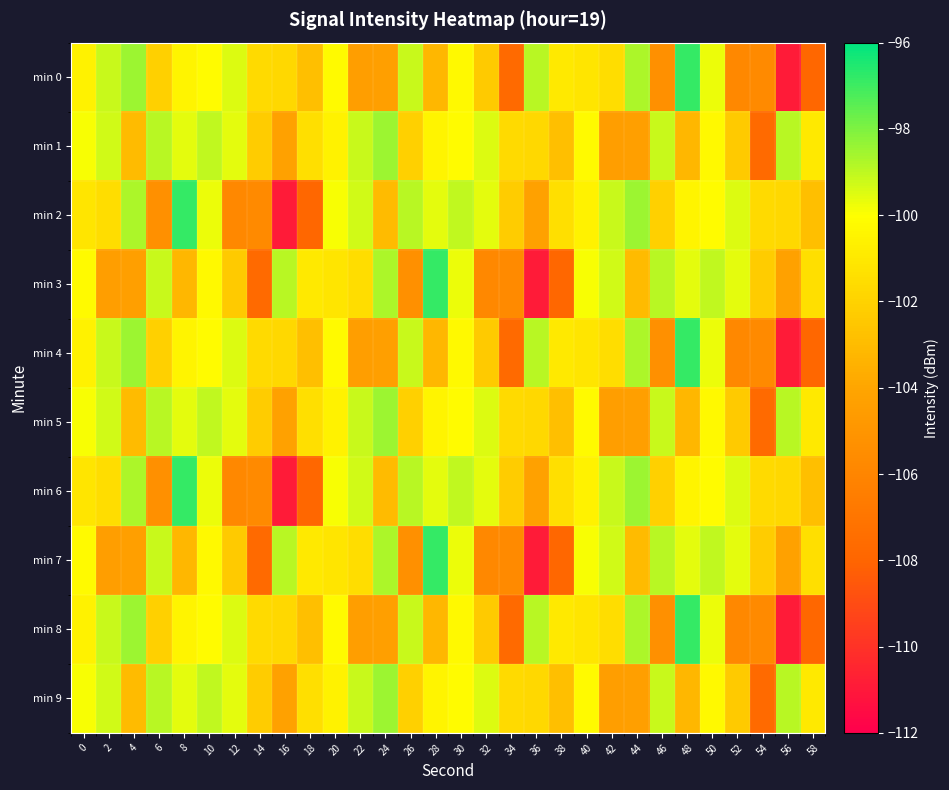

List the series in order of their peak value, lowest first.

min 1, min 5, min 9, min 0, min 2, min 3, min 4, min 6, min 7, min 8